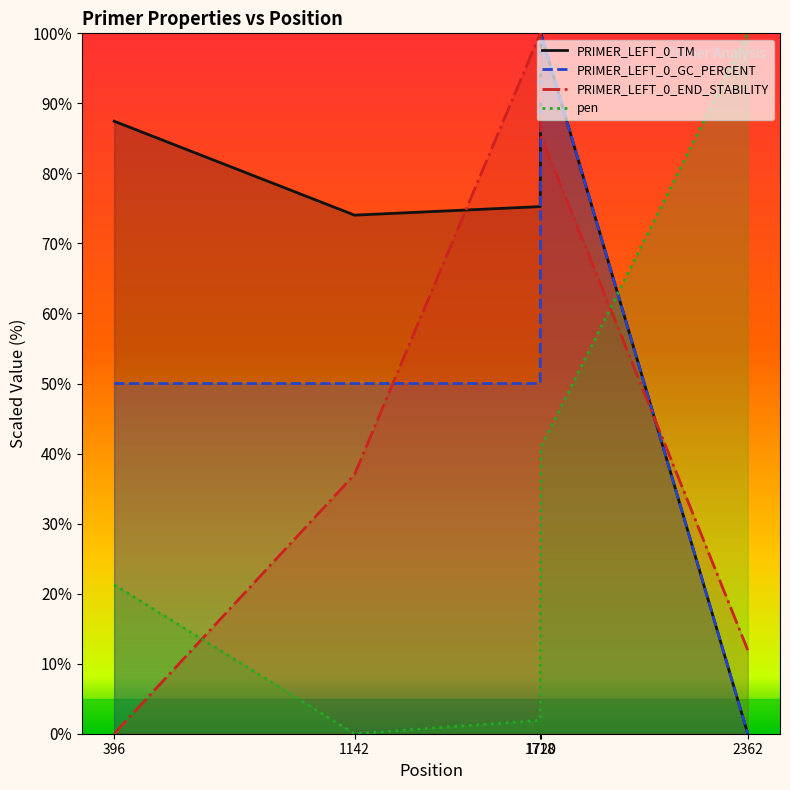

True or false: PRIMER_LEFT_0_TM and pen cross at least once.

True